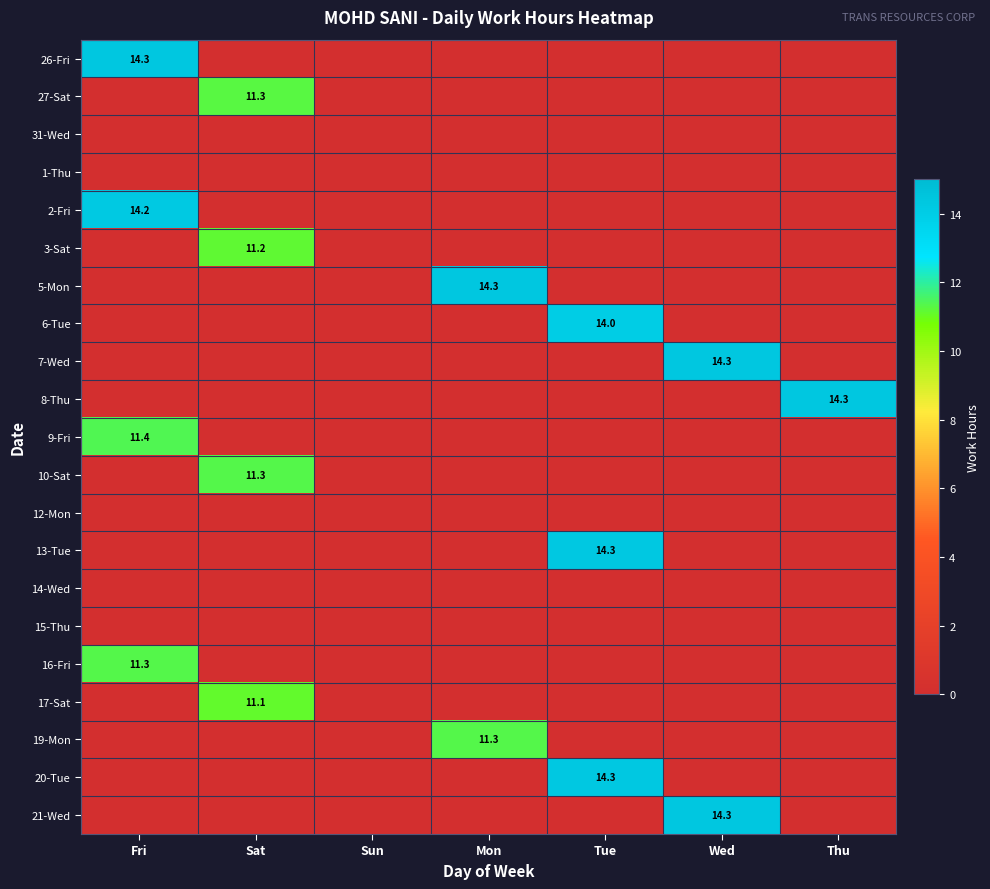

The value of 7-Wed at Wed is 14.3. True or false?

True